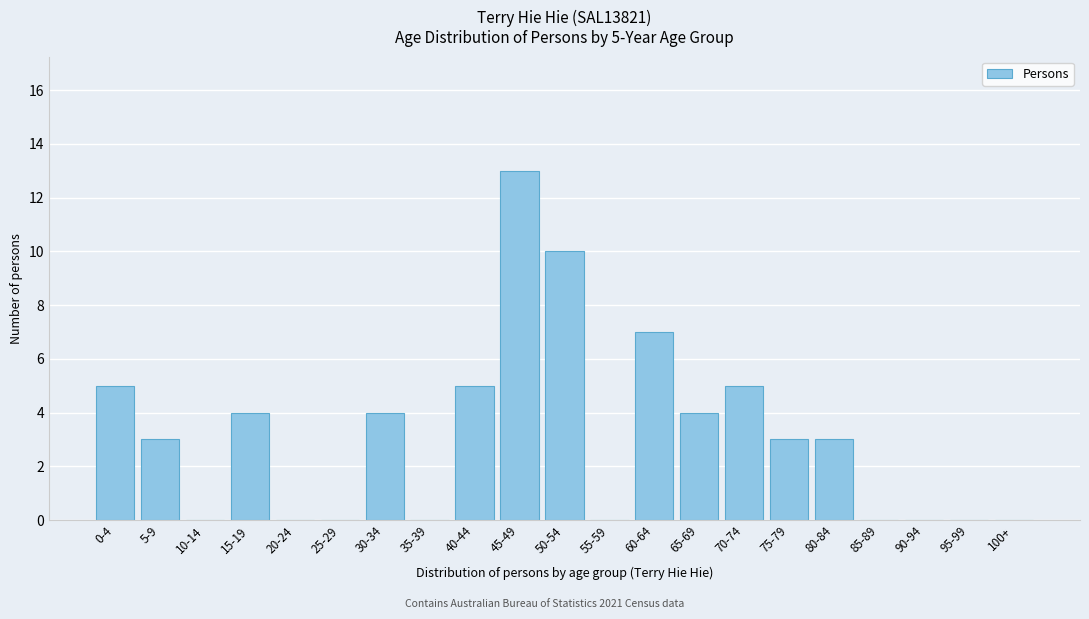

Reading right to left, list all the values displayed in this chart.

100+=0	95-99=0	90-94=0	85-89=0	80-84=3	75-79=3	70-74=5	65-69=4	60-64=7	55-59=0	50-54=10	45-49=13	40-44=5	35-39=0	30-34=4	25-29=0	20-24=0	15-19=4	10-14=0	5-9=3	0-4=5